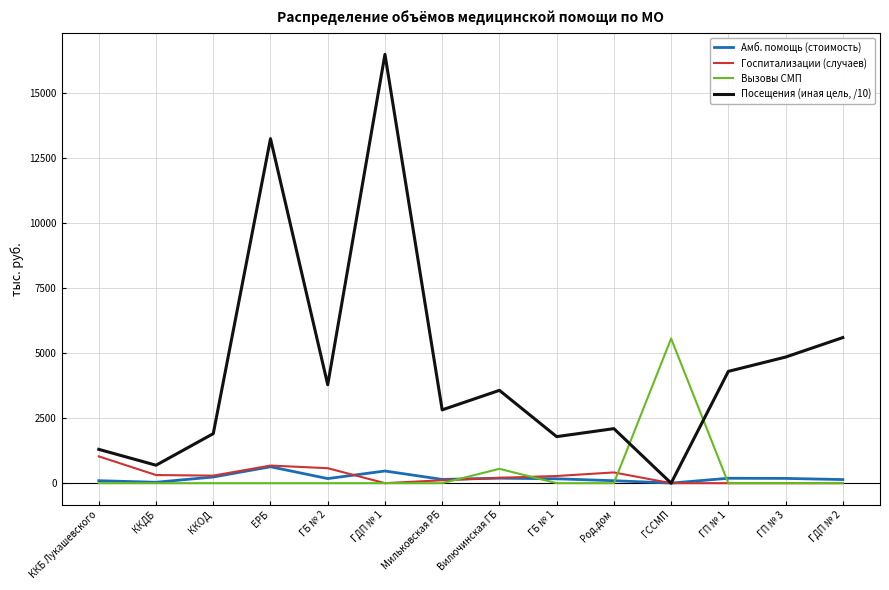

What is the difference between the highest and lowest values at ГП № 3?

4850.0